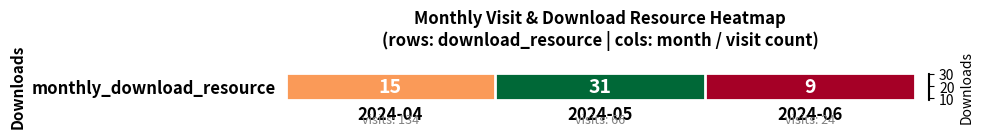

Is it true that the value at 2 is 9?

True